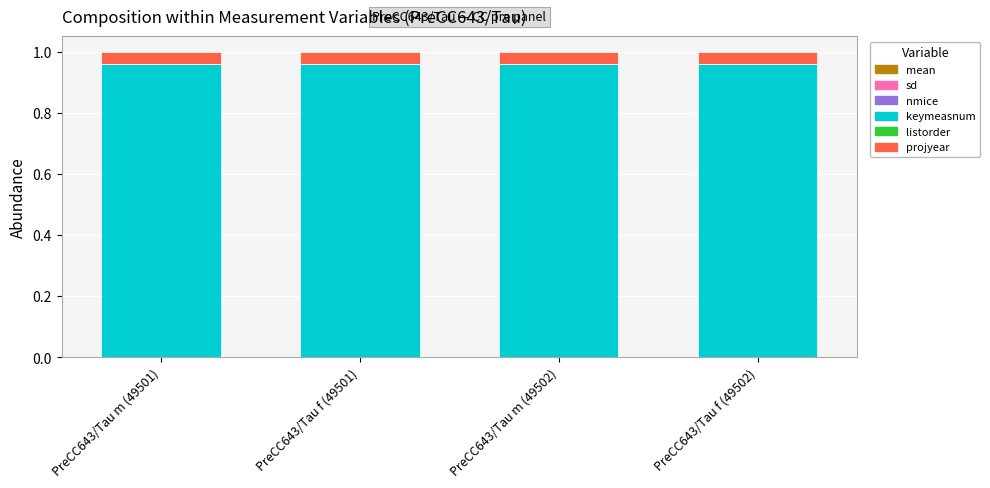

The value of projyear at PreCC643/Tau m (49501) is 0.1. True or false?

False